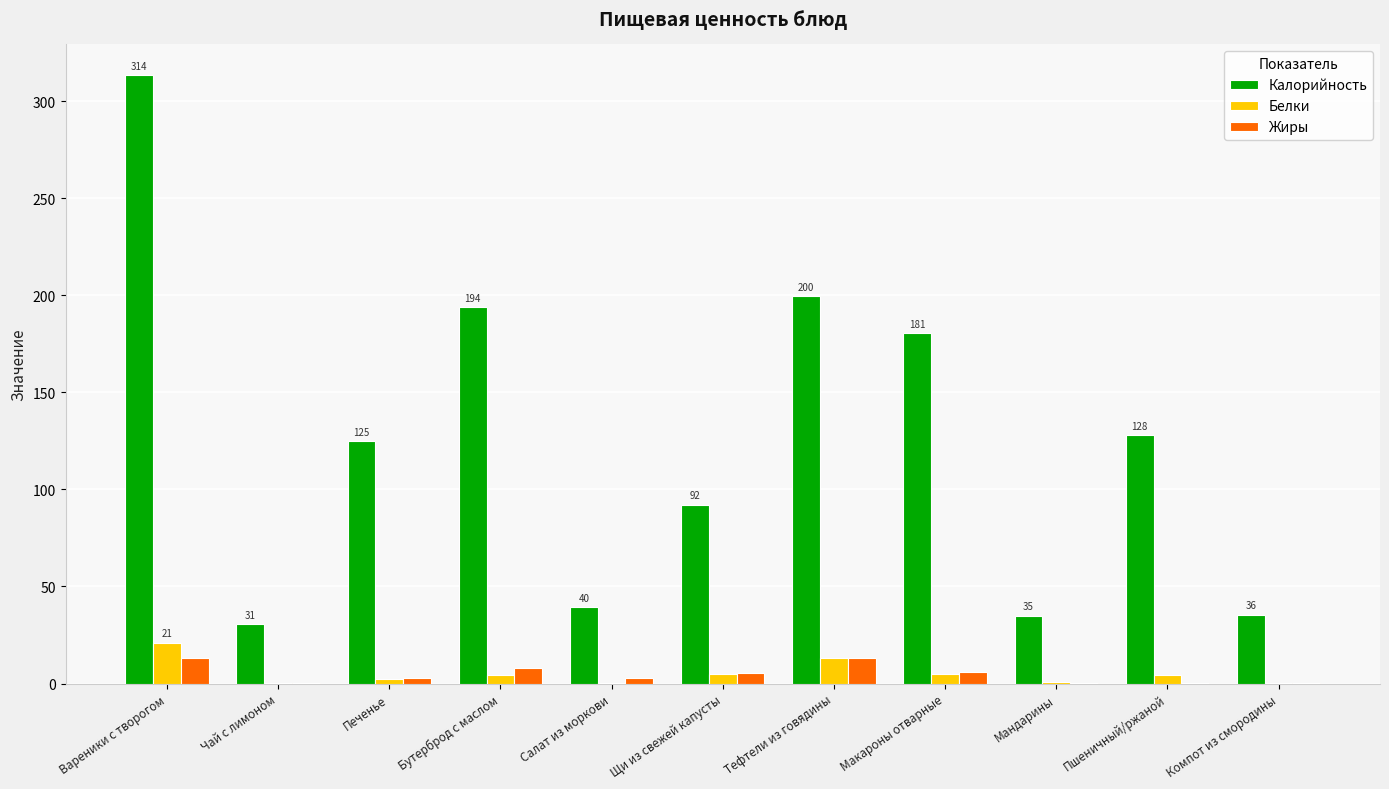

What are all the series names shown in the legend?

Калорийность, Белки, Жиры